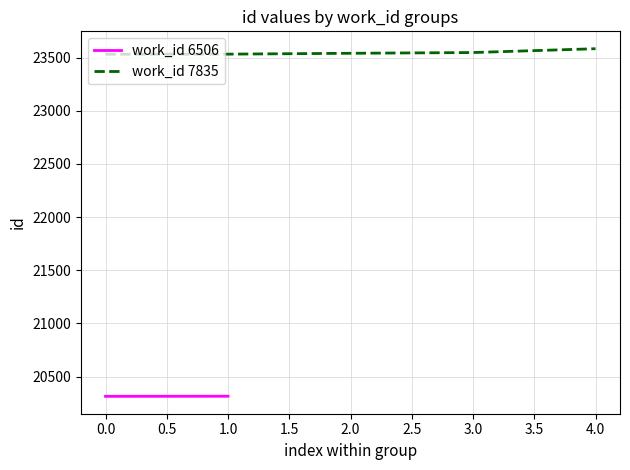

Which category has the highest value across all series?

7835